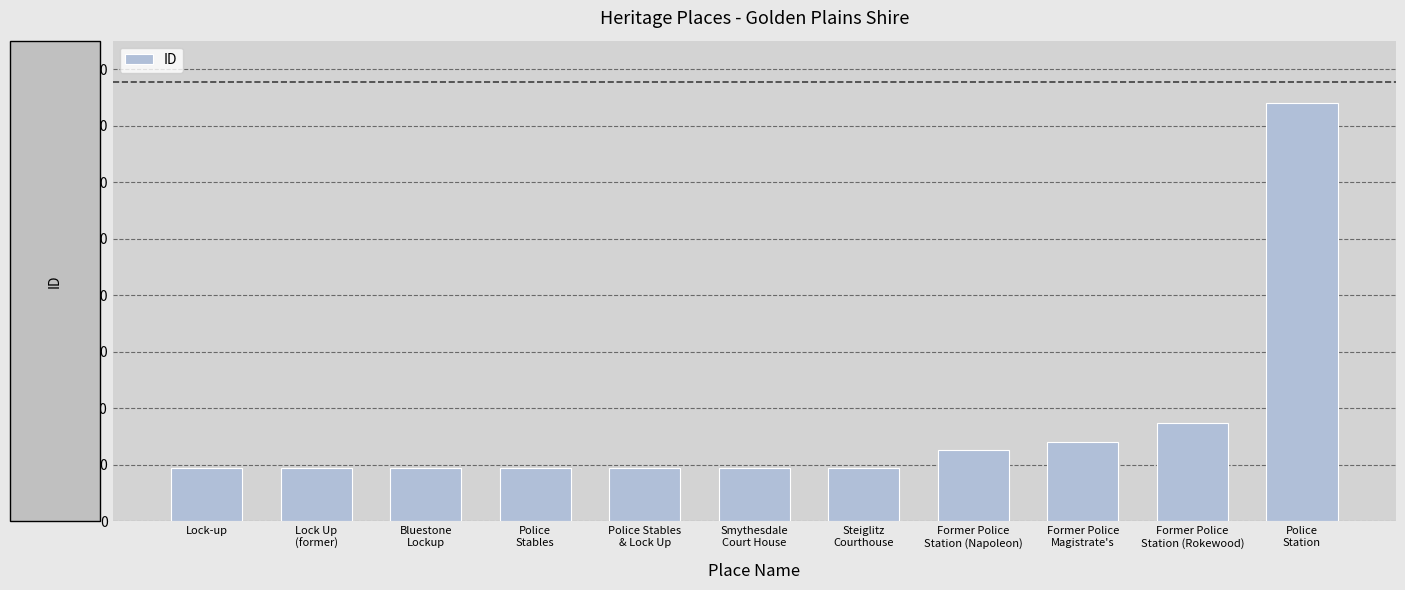

How many data points are less than 23733?

5